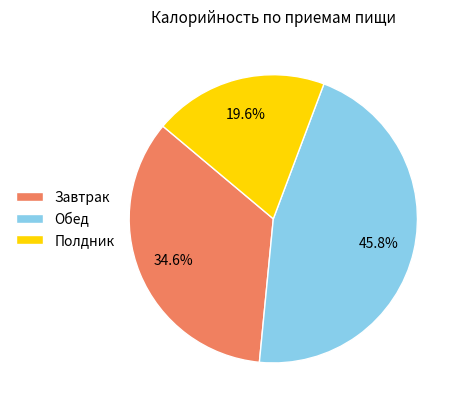

To the nearest percent, what is the difference between the largest and smallest slice percentages?

26%